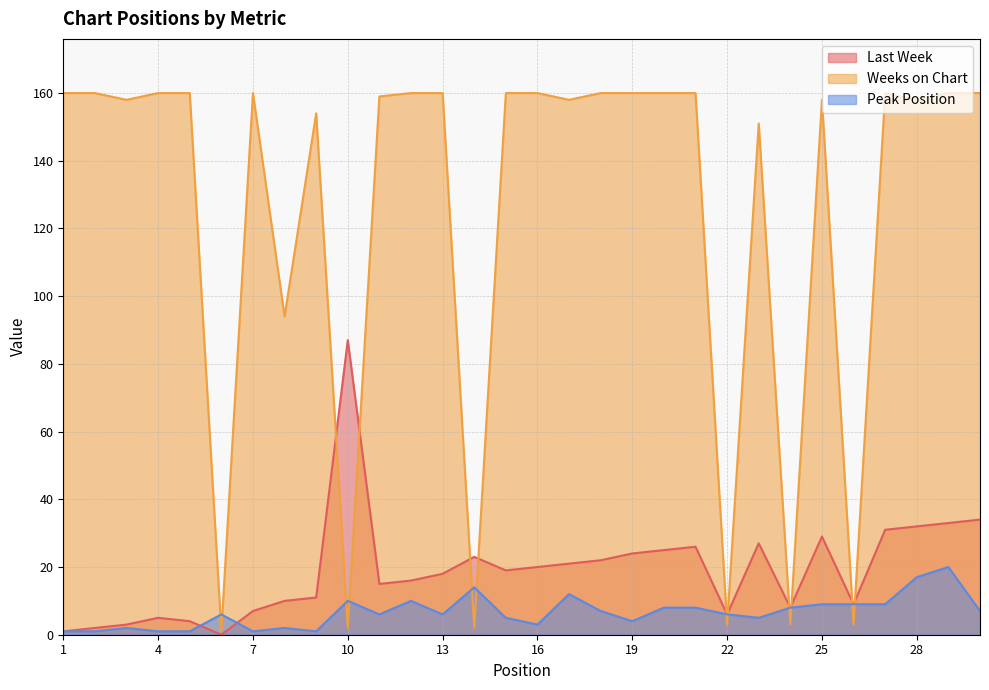

Is it true that Weeks on Chart equals 242 at 12?

False